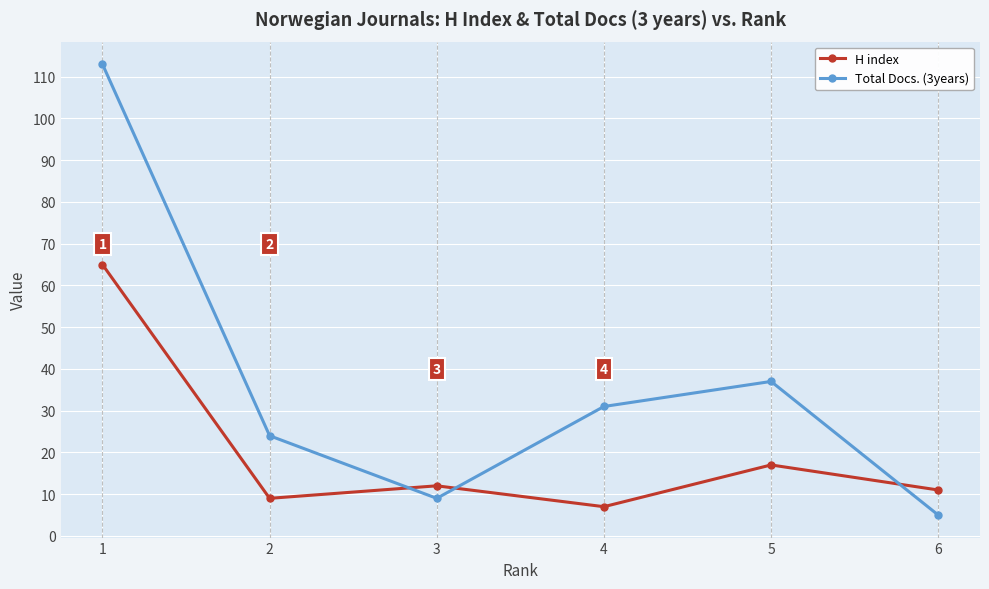

Reading left to right, extract all data points from this chart.

H index: 65	9	12	7	17	11
Total Docs. (3years): 113	24	9	31	37	5